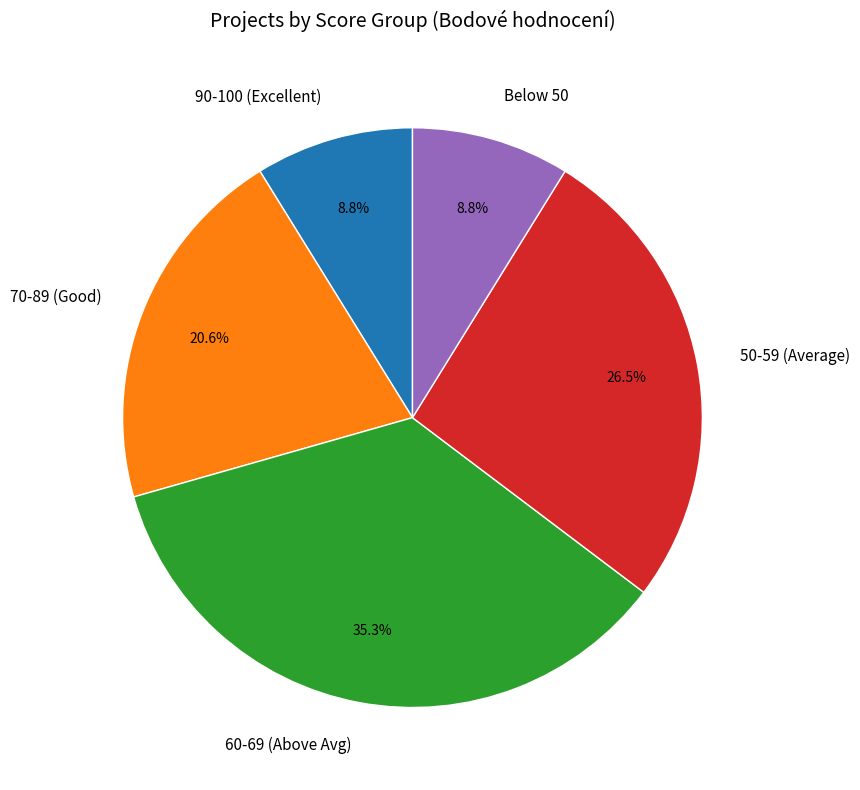

What is the ratio of the value at 70-89 (Good) to the value at 90-100 (Excellent)?

2.3